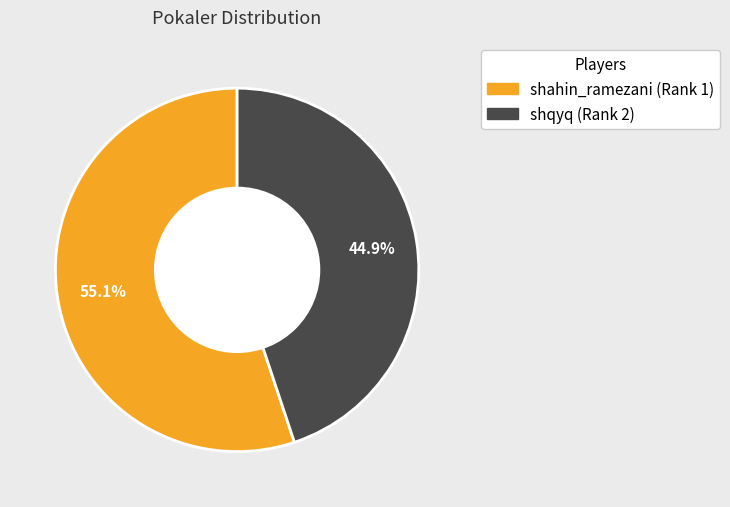

Count the number of slices in the pie.

2